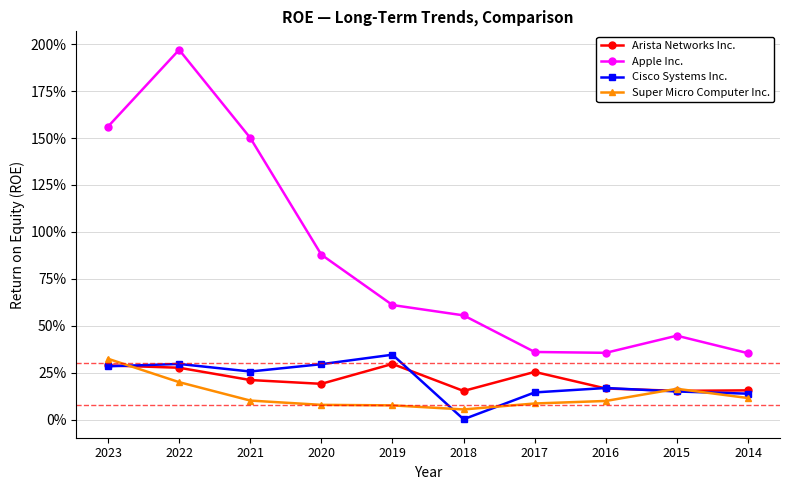

Which category has the lowest value across all series?

2018